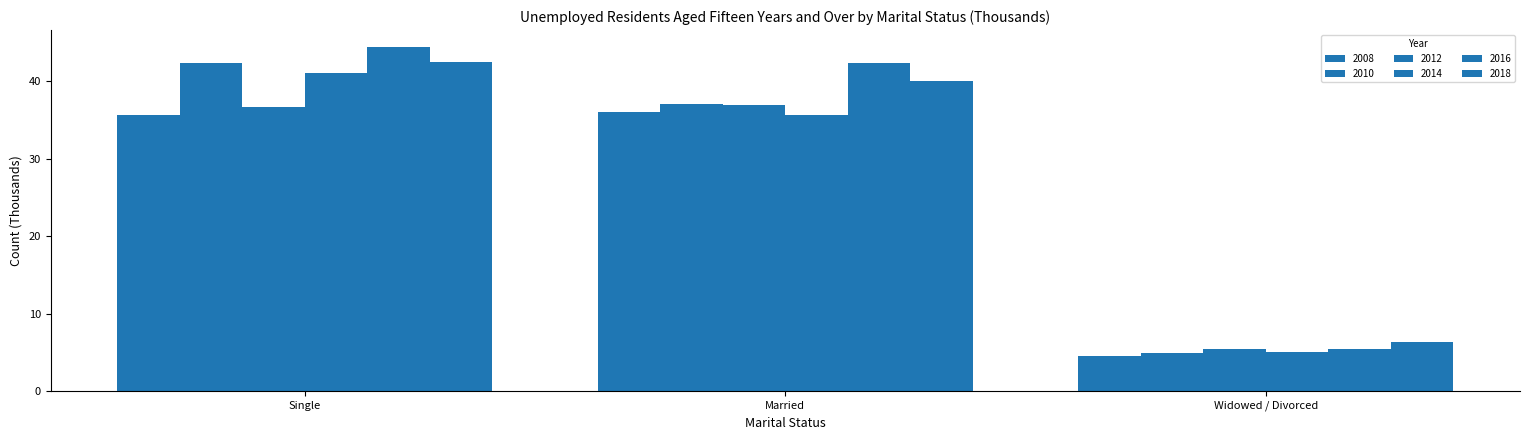

How many data points in 2008 are less than 35?

1